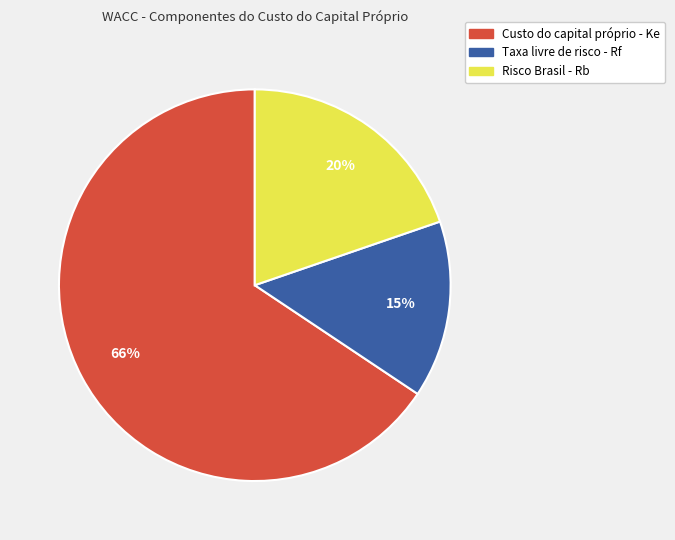

Rank the categories by value from lowest to highest.

Taxa livre de risco - Rf, Risco Brasil - Rb, Custo do capital próprio - Ke